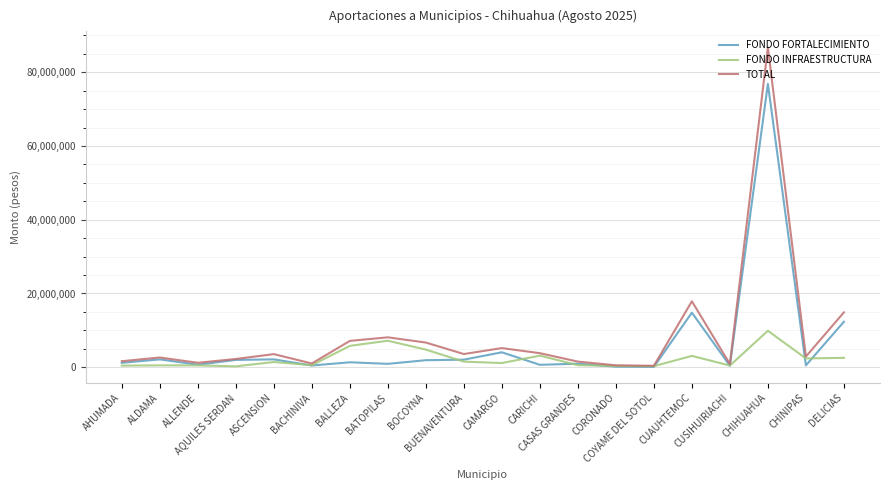

What is the difference between the FONDO FORTALECIMIENTO values at CAMARGO and ALDAMA?

1921731